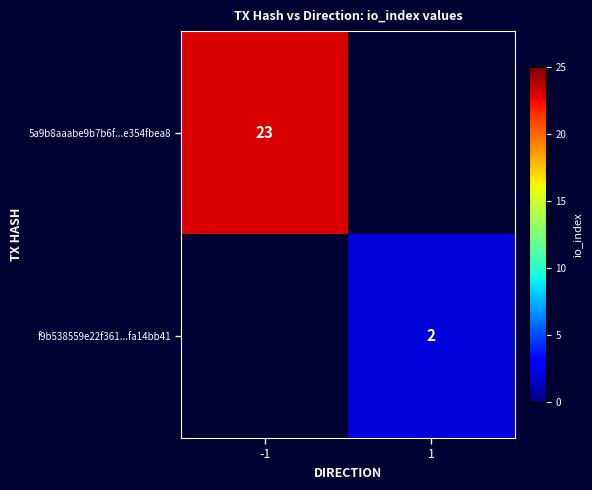

The f9b538559e22f361...fa14bb41 series shows 2 at 1. True or false?

True